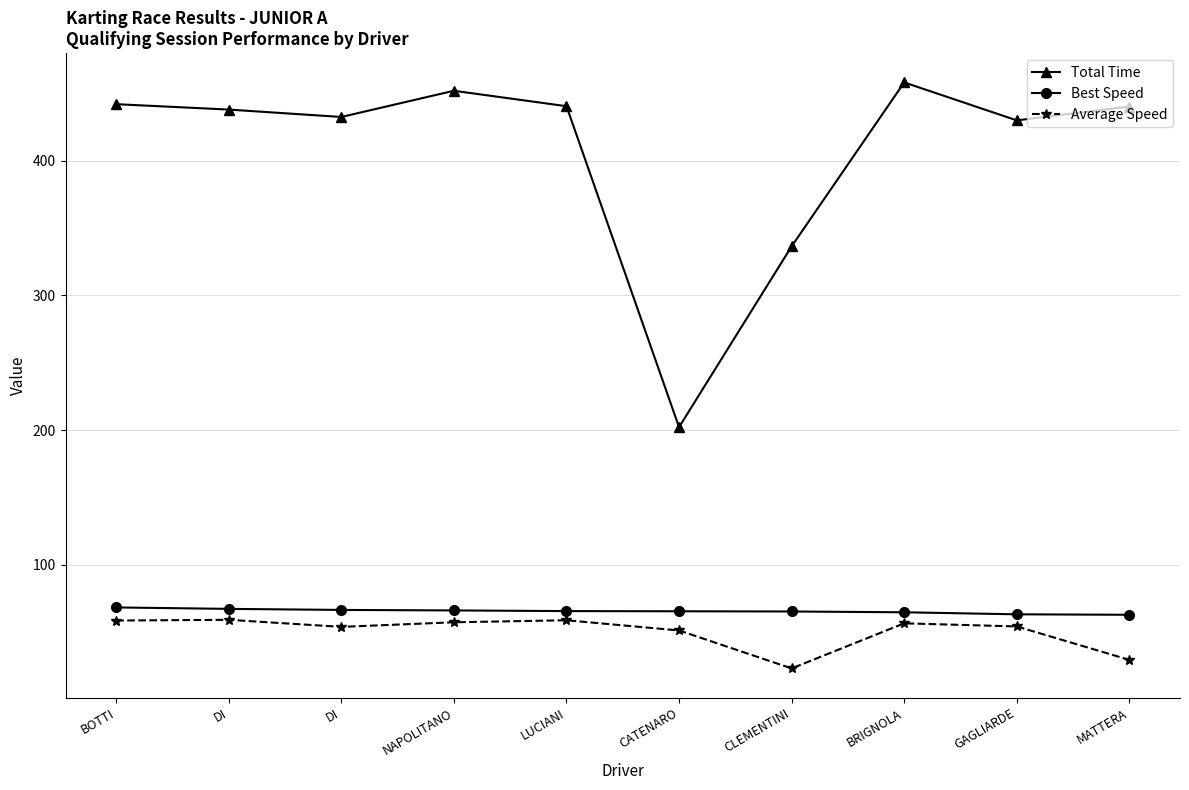

Which series has the largest total across all categories?

Total Time